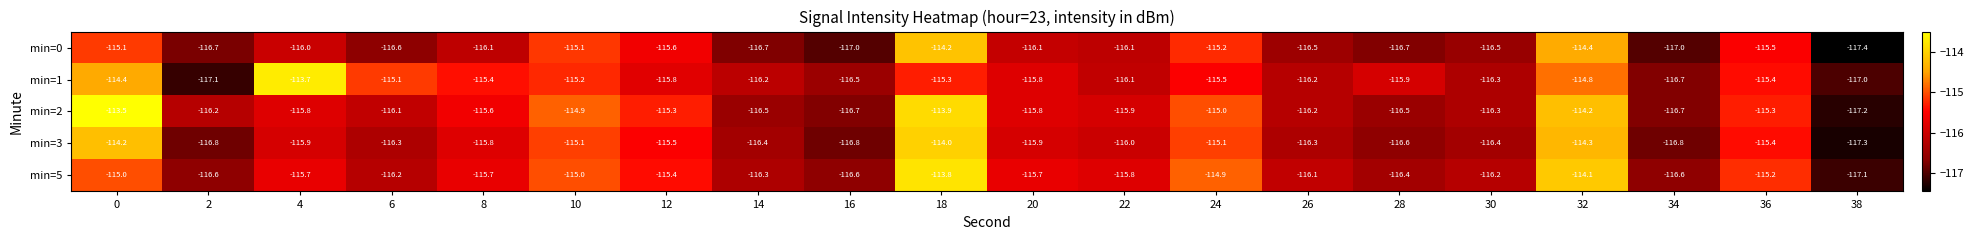

How many series are shown in this chart?

5